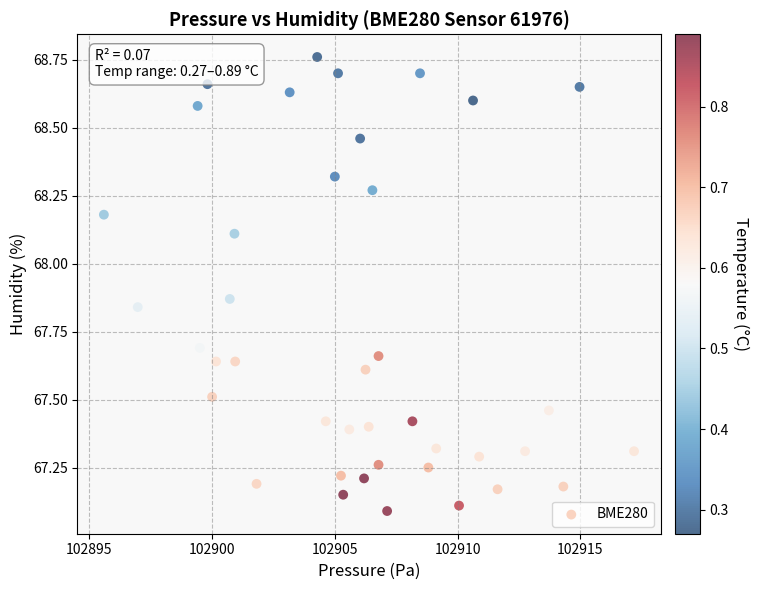

What is the range of Y values (max minus min)?

1.7